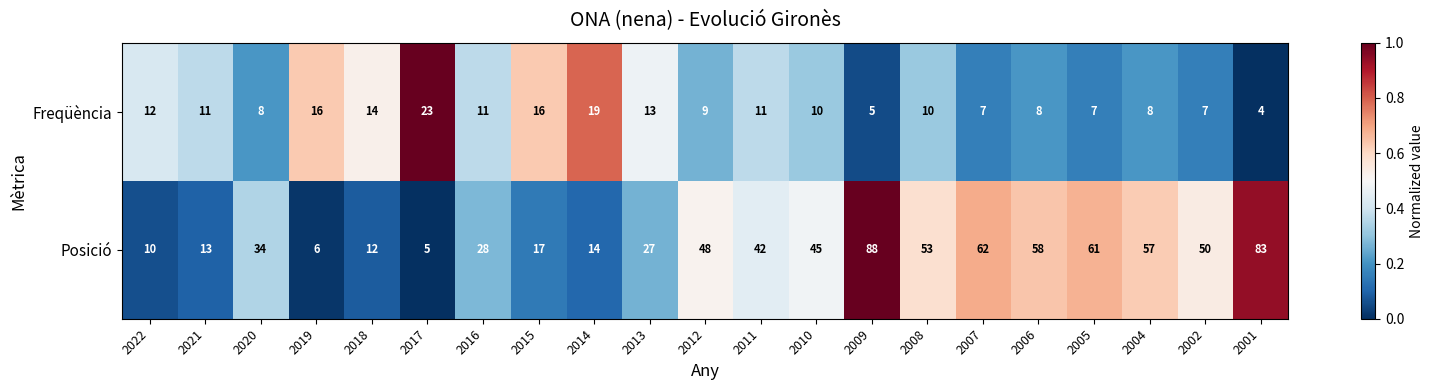

At 2011, list the series in order from smallest to largest.

Freqüència, Posició